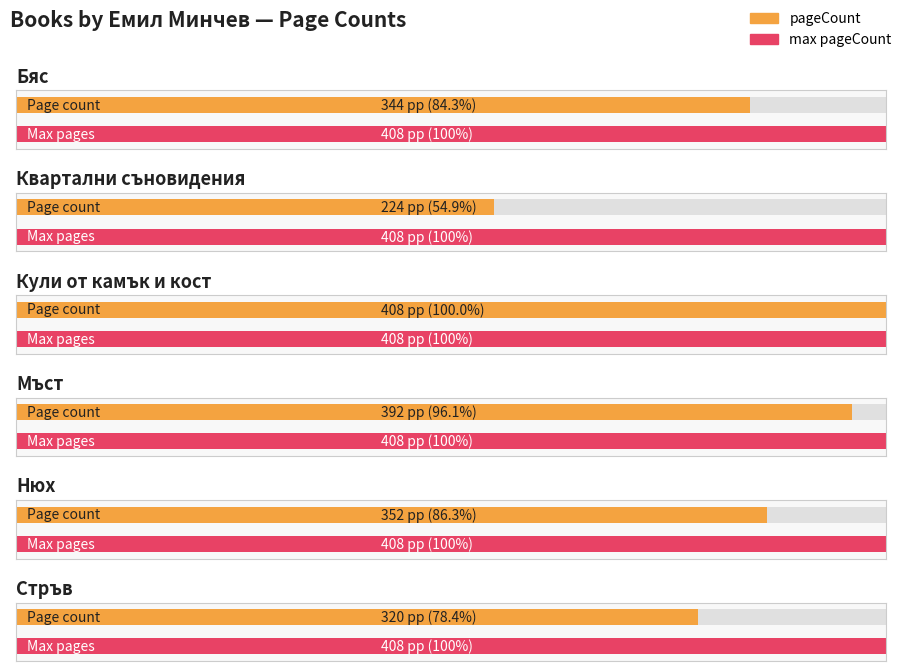

Rank the categories by value from lowest to highest.

Квартални съновидения, Стръв, Бяс, Нюх, Мъст, Кули от камък и кост